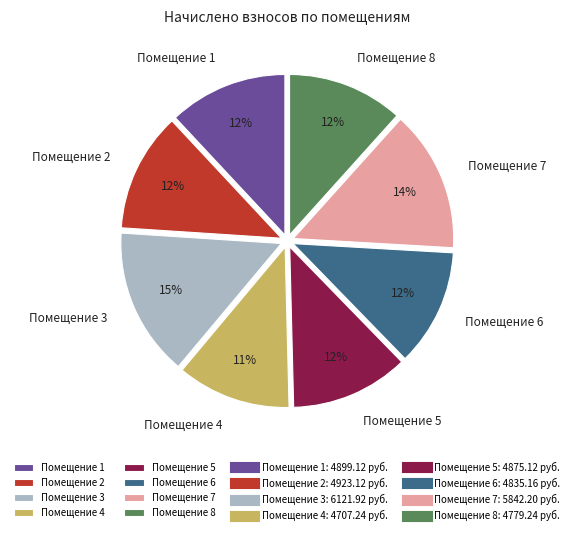

To the nearest percent, what is the combined percentage of Помещение 8 and Помещение 4?

23%